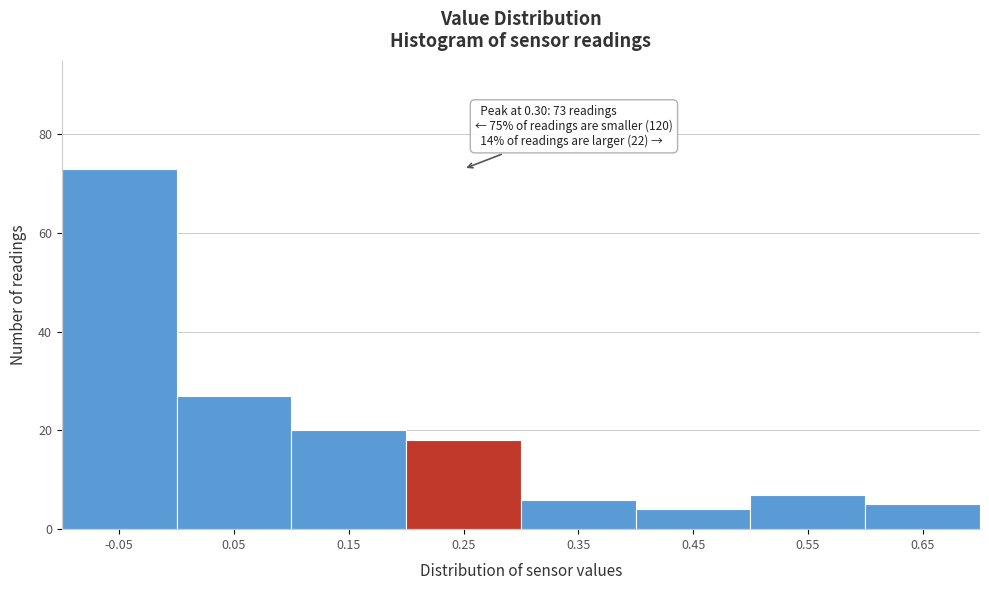

Reading left to right, list all the values displayed in this chart.

-0.05=73	0.05=27	0.15=20	0.25=18	0.35=6	0.45=4	0.55=7	0.65=5